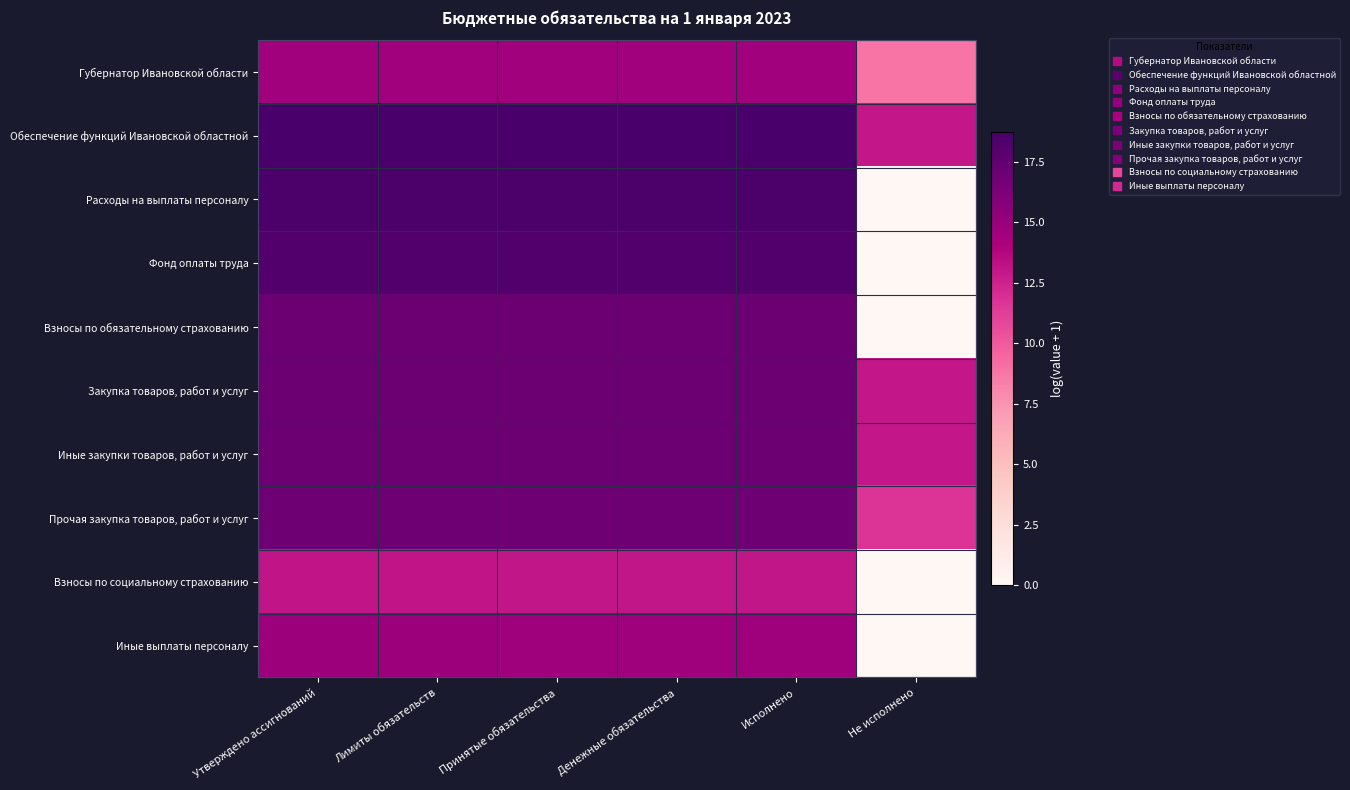

Reading right to left, what are all the values shown in this chart?

Губернатор Ивановской области: Не исполнено=8.8	Исполнено=14.6	Денежные обязательства=14.6	Принятые обязательства=14.6	Лимиты обязательств=14.6	Утверждено ассигнований=14.6
Обеспечение функций Ивановской областной: Не исполнено=13.0	Исполнено=18.7	Денежные обязательства=18.7	Принятые обязательства=18.7	Лимиты обязательств=18.7	Утверждено ассигнований=18.7
Расходы на выплаты персоналу: Не исполнено=0.0	Исполнено=18.5	Денежные обязательства=18.5	Принятые обязательства=18.5	Лимиты обязательств=18.5	Утверждено ассигнований=18.5
Фонд оплаты труда: Не исполнено=0.0	Исполнено=18.2	Денежные обязательства=18.2	Принятые обязательства=18.2	Лимиты обязательств=18.2	Утверждено ассигнований=18.2
Взносы по обязательному страхованию: Не исполнено=0.0	Исполнено=17.0	Денежные обязательства=17.0	Принятые обязательства=17.0	Лимиты обязательств=17.0	Утверждено ассигнований=17.0
Закупка товаров, работ и услуг: Не исполнено=13.0	Исполнено=17.0	Денежные обязательства=17.0	Принятые обязательства=17.0	Лимиты обязательств=17.0	Утверждено ассигнований=17.0
Иные закупки товаров, работ и услуг: Не исполнено=13.0	Исполнено=17.0	Денежные обязательства=17.0	Принятые обязательства=17.0	Лимиты обязательств=17.0	Утверждено ассигнований=17.0
Прочая закупка товаров, работ и услуг: Не исполнено=11.8	Исполнено=16.8	Денежные обязательства=16.8	Принятые обязательства=16.8	Лимиты обязательств=16.8	Утверждено ассигнований=16.8
Взносы по социальному страхованию: Не исполнено=0.0	Исполнено=13.1	Денежные обязательства=13.1	Принятые обязательства=13.1	Лимиты обязательств=13.1	Утверждено ассигнований=13.1
Иные выплаты персоналу: Не исполнено=0.0	Исполнено=14.7	Денежные обязательства=14.7	Принятые обязательства=14.7	Лимиты обязательств=14.8	Утверждено ассигнований=14.8